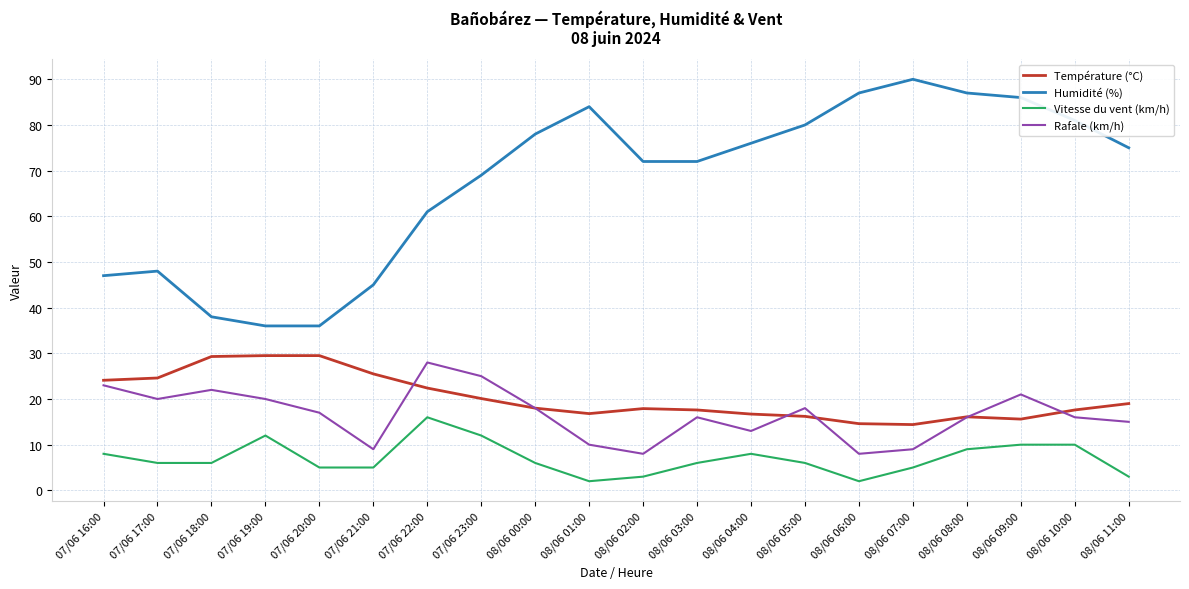

True or false: Vitesse du vent (km/h) and Humidité (%) intersect in this chart.

False